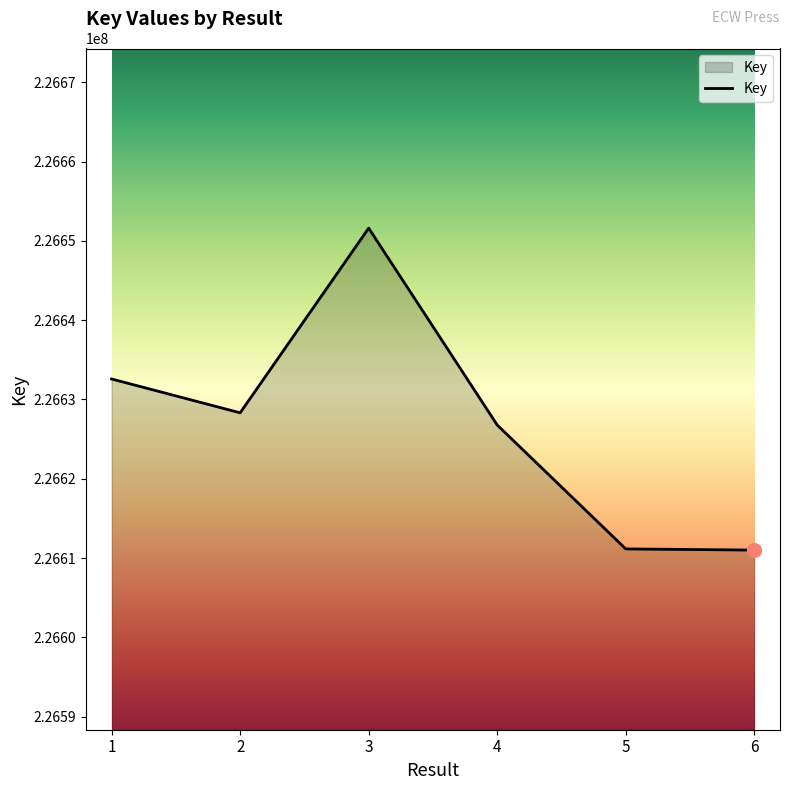

What is the maximum value shown in the chart?

226651617